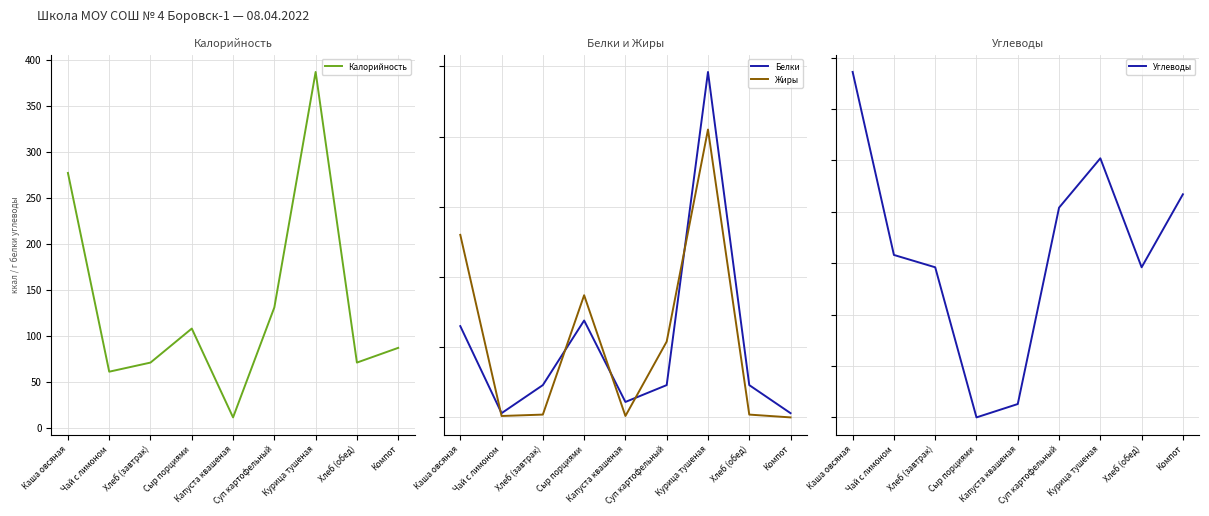

What is the total value across all series at Суп картофельный?

159.1